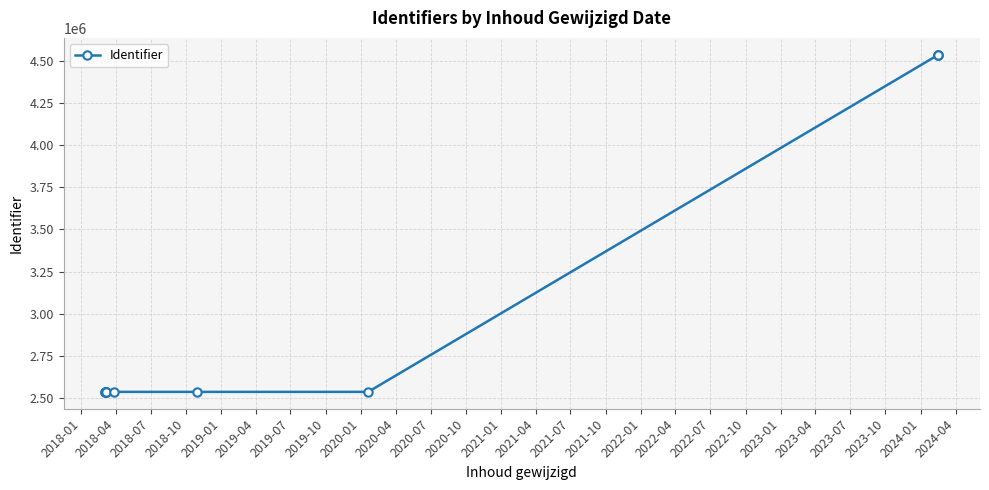

How many lines are shown in the chart?

1